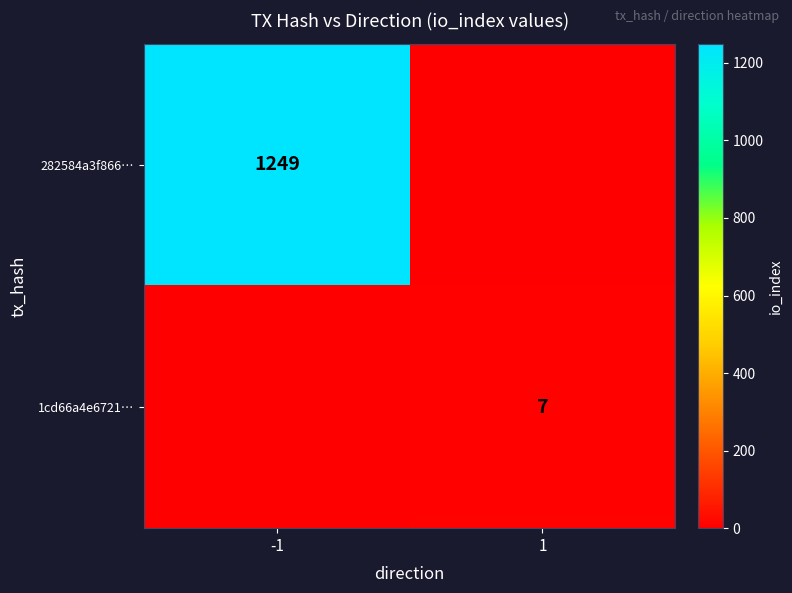

True or false: 1cd66a4e6721… has a value of 7 at 1.

True